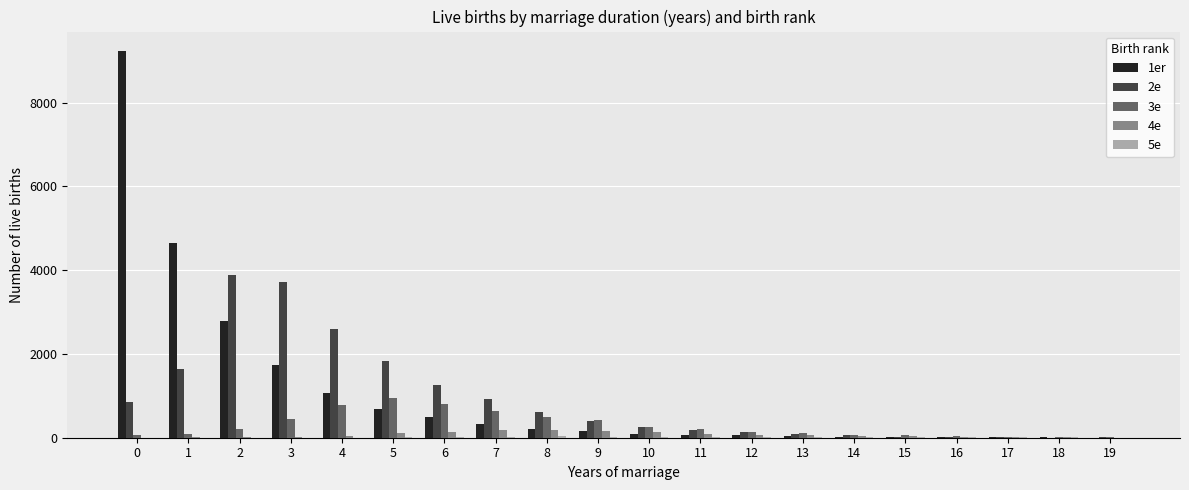

What is the maximum value shown in the chart?

9233